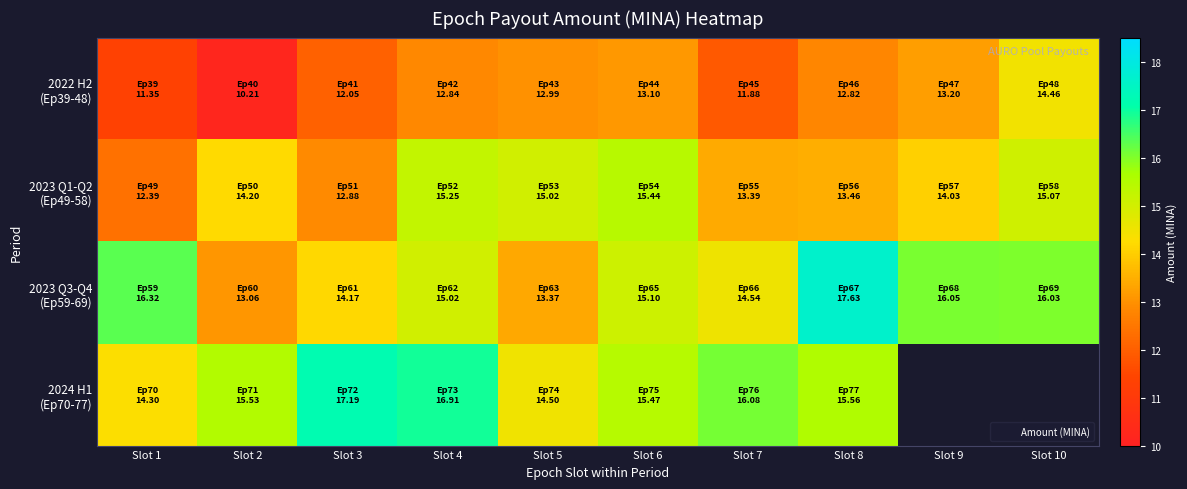

List the series in order of their peak value, lowest first.

2022 H2 (Ep39-48), 2023 Q1-Q2 (Ep49-58), 2024 H1 (Ep70-77), 2023 Q3-Q4 (Ep59-69)